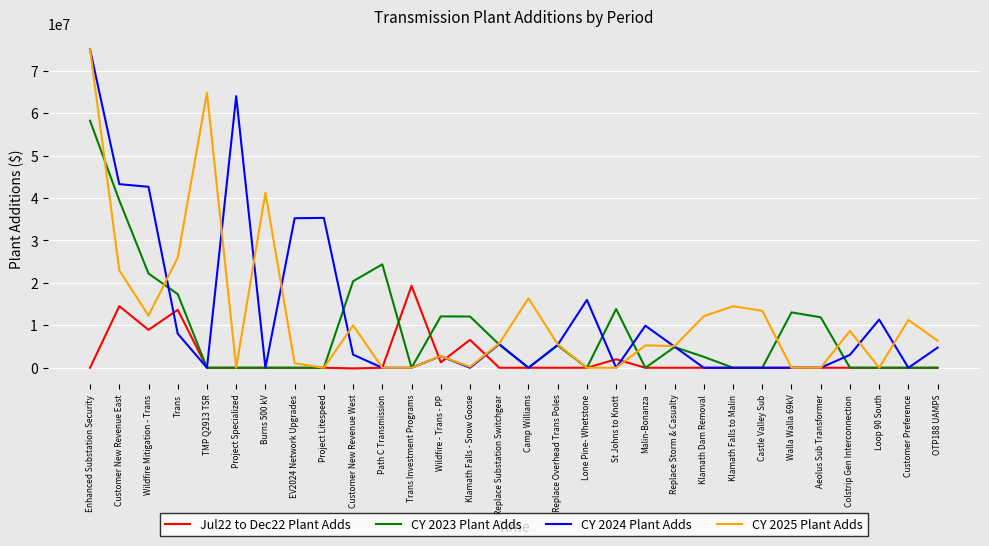

What is the difference between the highest and lowest values at Enhanced Substation Security?

75000000.0